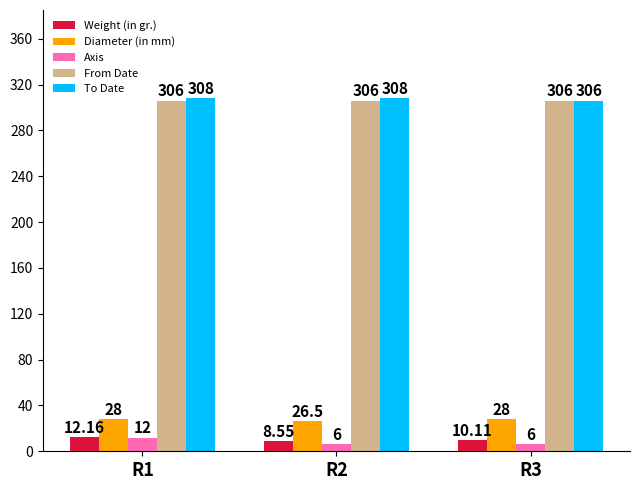

At R1, list the series in order from largest to smallest.

To Date, From Date, Diameter (in mm), Weight (in gr.), Axis